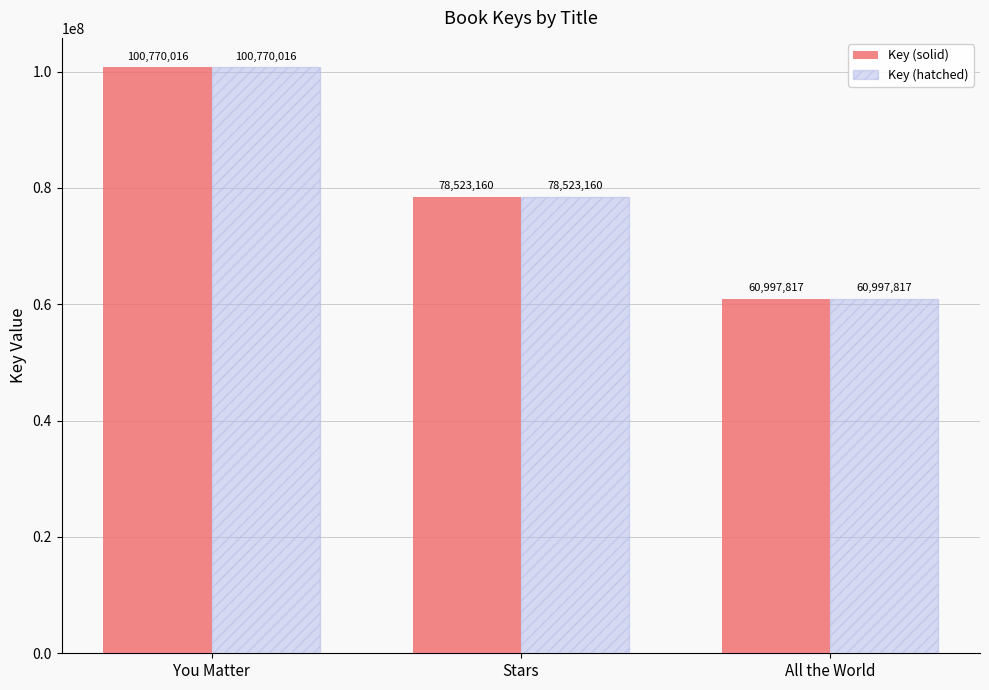

What is the label of the 3rd bar from the left?

All the World